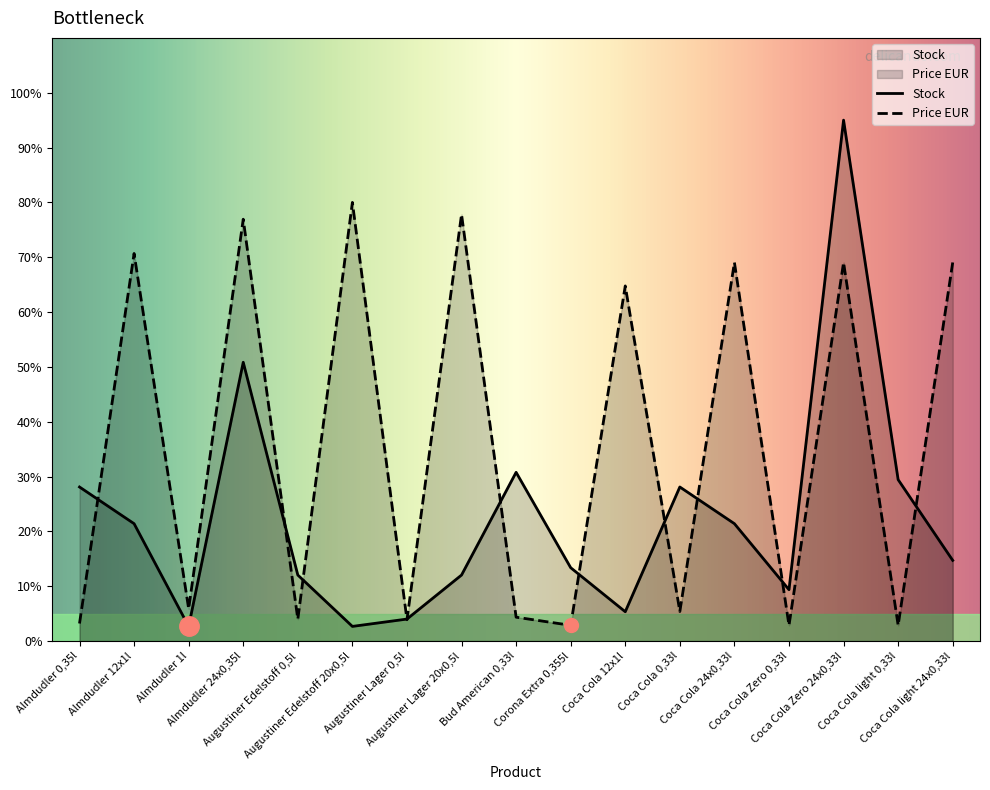

What is the difference between the highest and lowest values at Coca Cola light 24x0,33l?

54.3